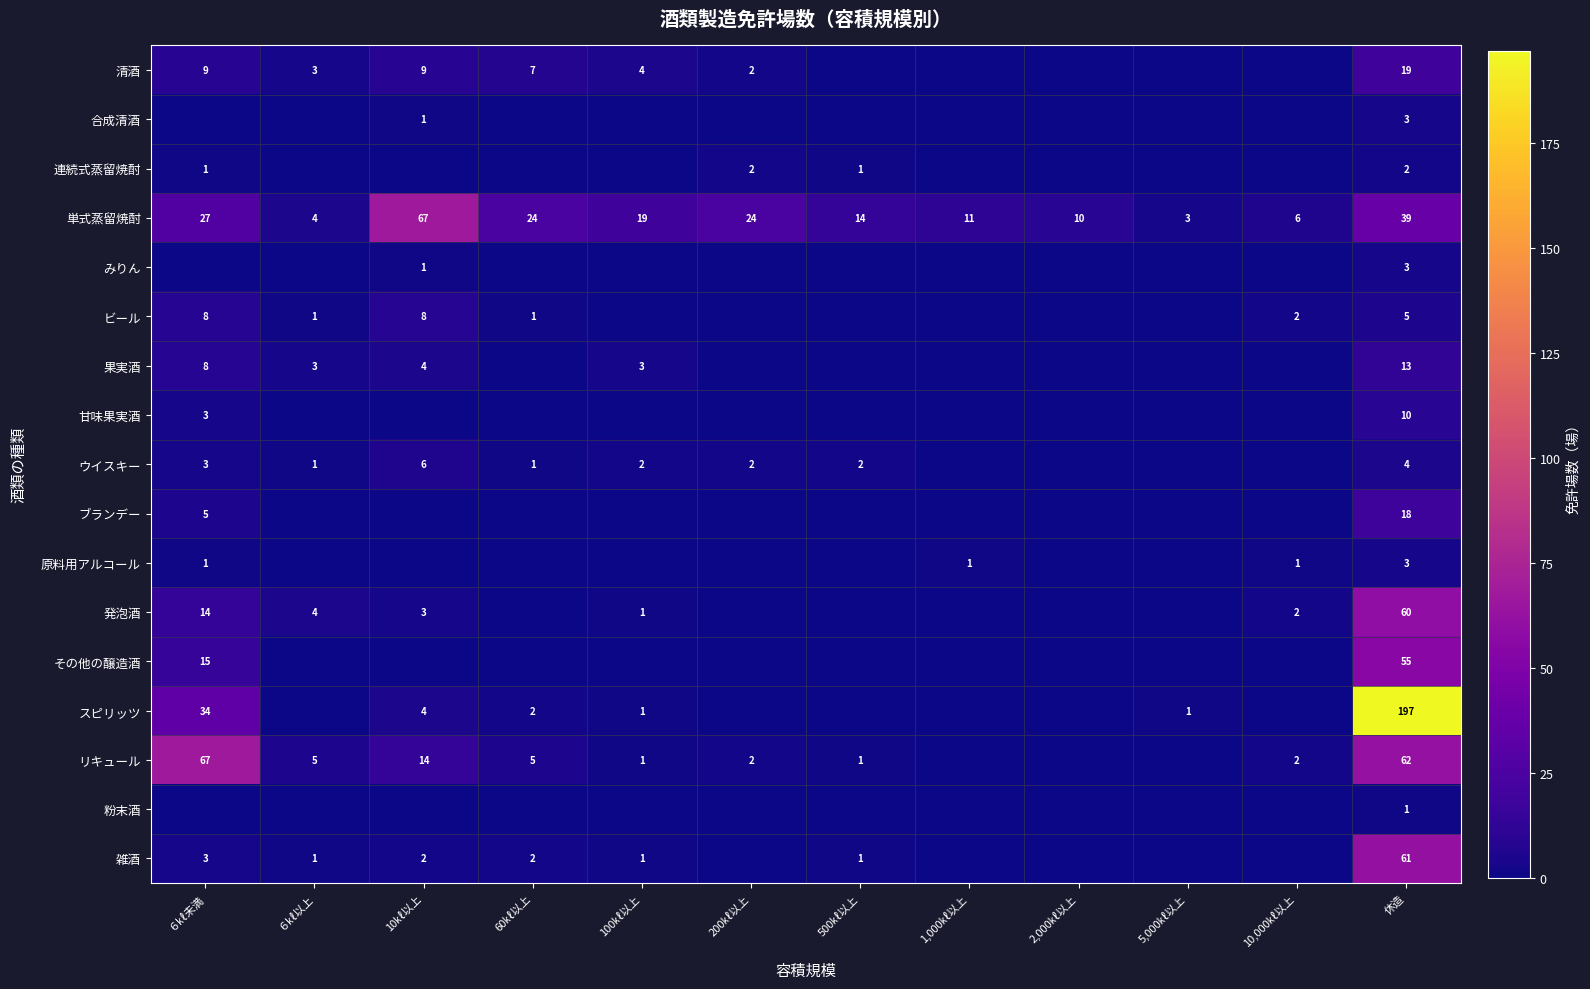

At how many categories does at least one series exceed 55?

3